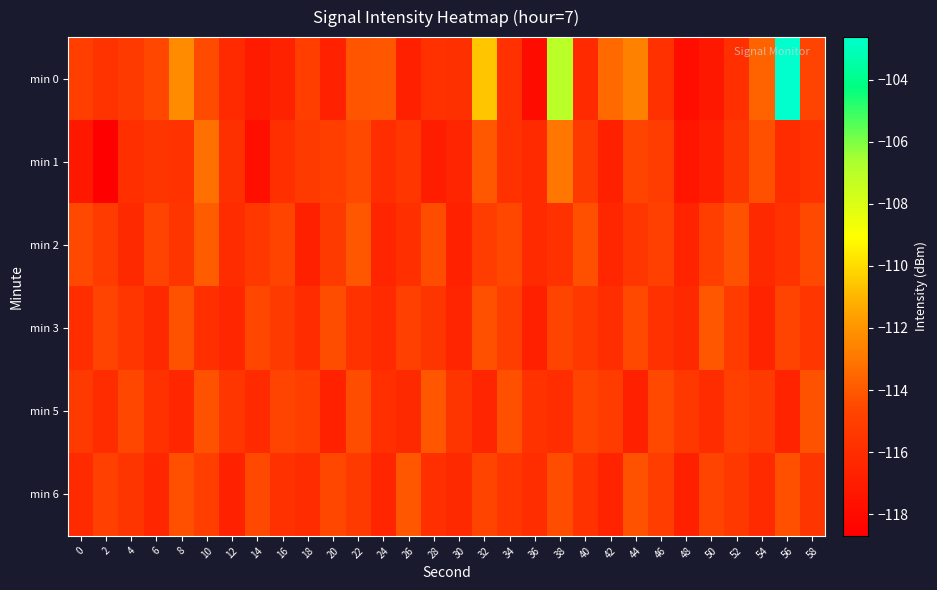

How many distinct data groups are displayed?

6